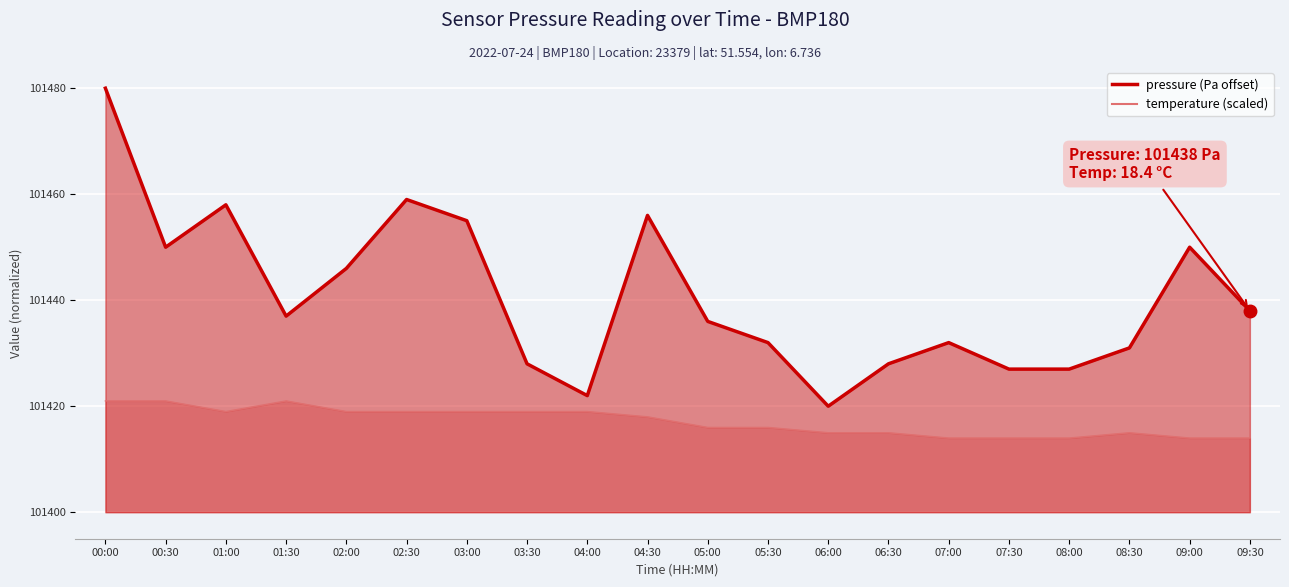

What is the sum of the pressure values at 06:00 and 09:30?

58.0